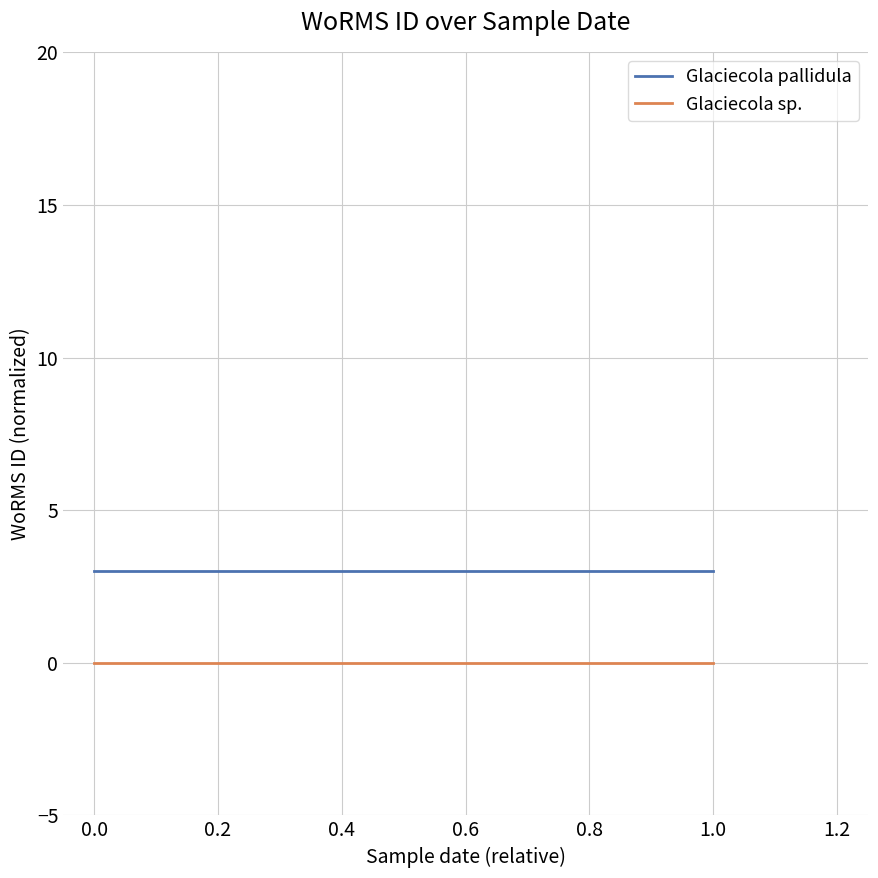

True or false: Glaciecola pallidula and Glaciecola sp. cross at least once.

False